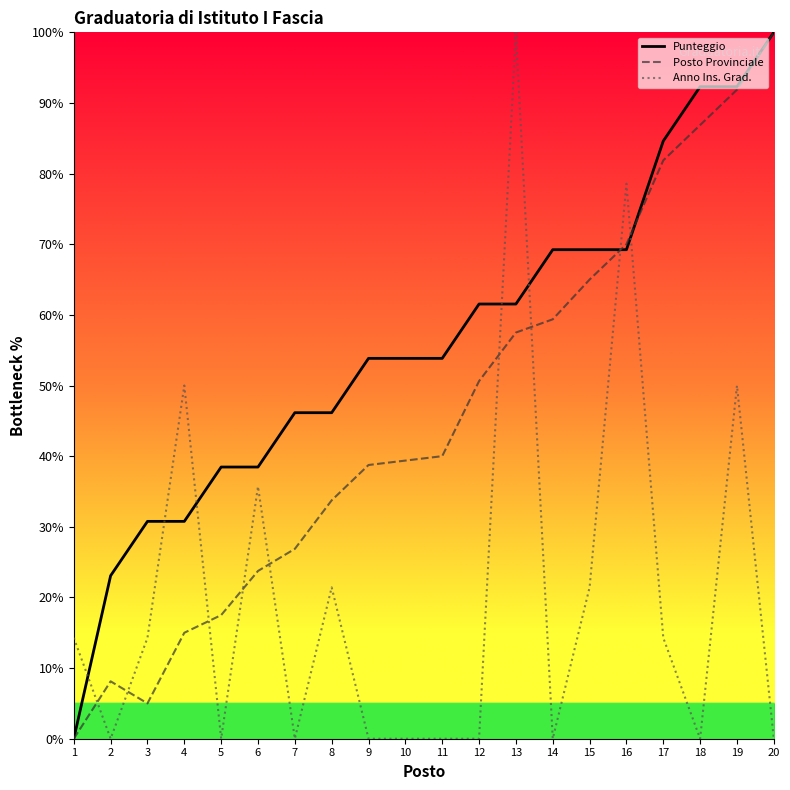

Is the value of Punteggio at 6 greater than the value of Anno Ins. Grad. at 19?

No